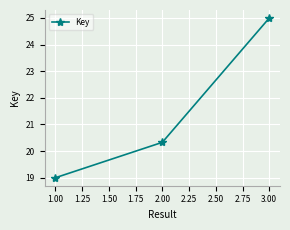

At which label does the data first exceed 20?

2.00